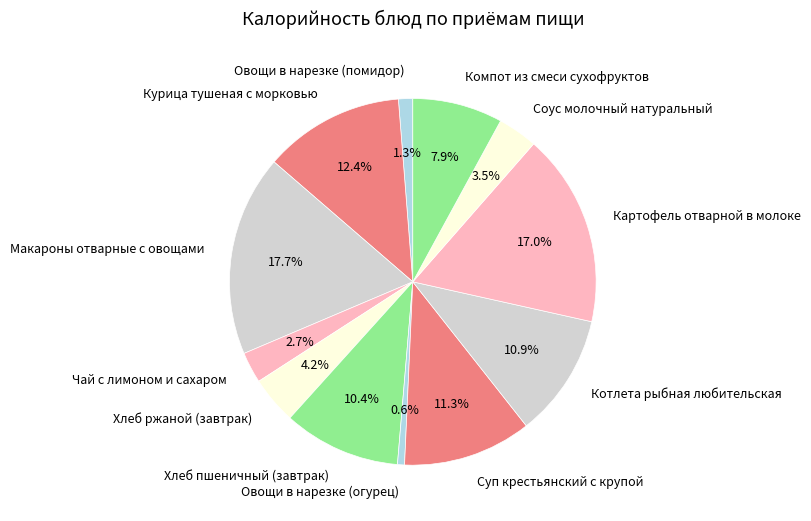

To the nearest percent, what is the average slice percentage?

8%